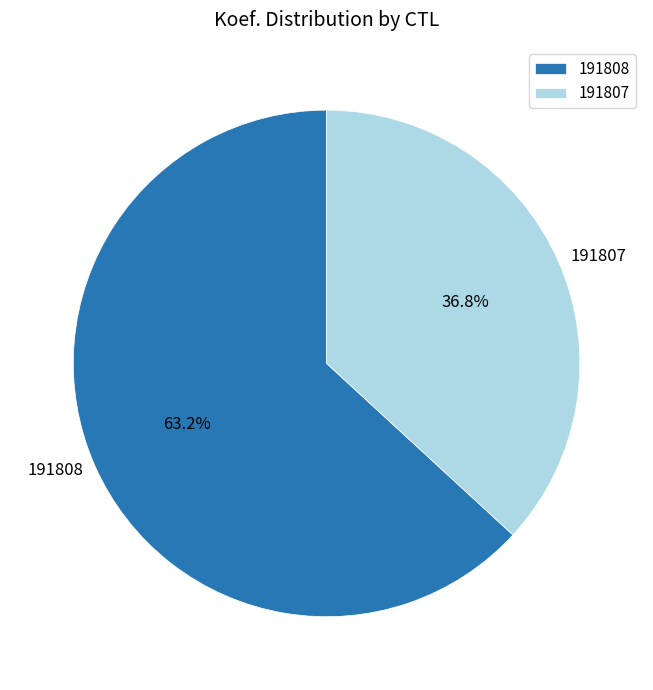

True or false: 191807 accounts for 37% of the total.

True